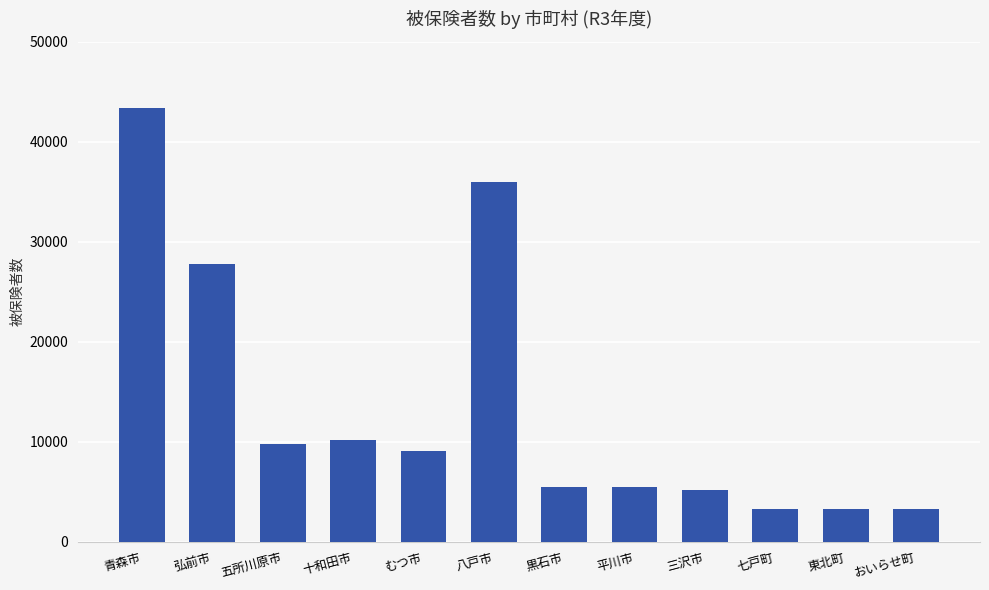

What is the smallest value displayed?

3253